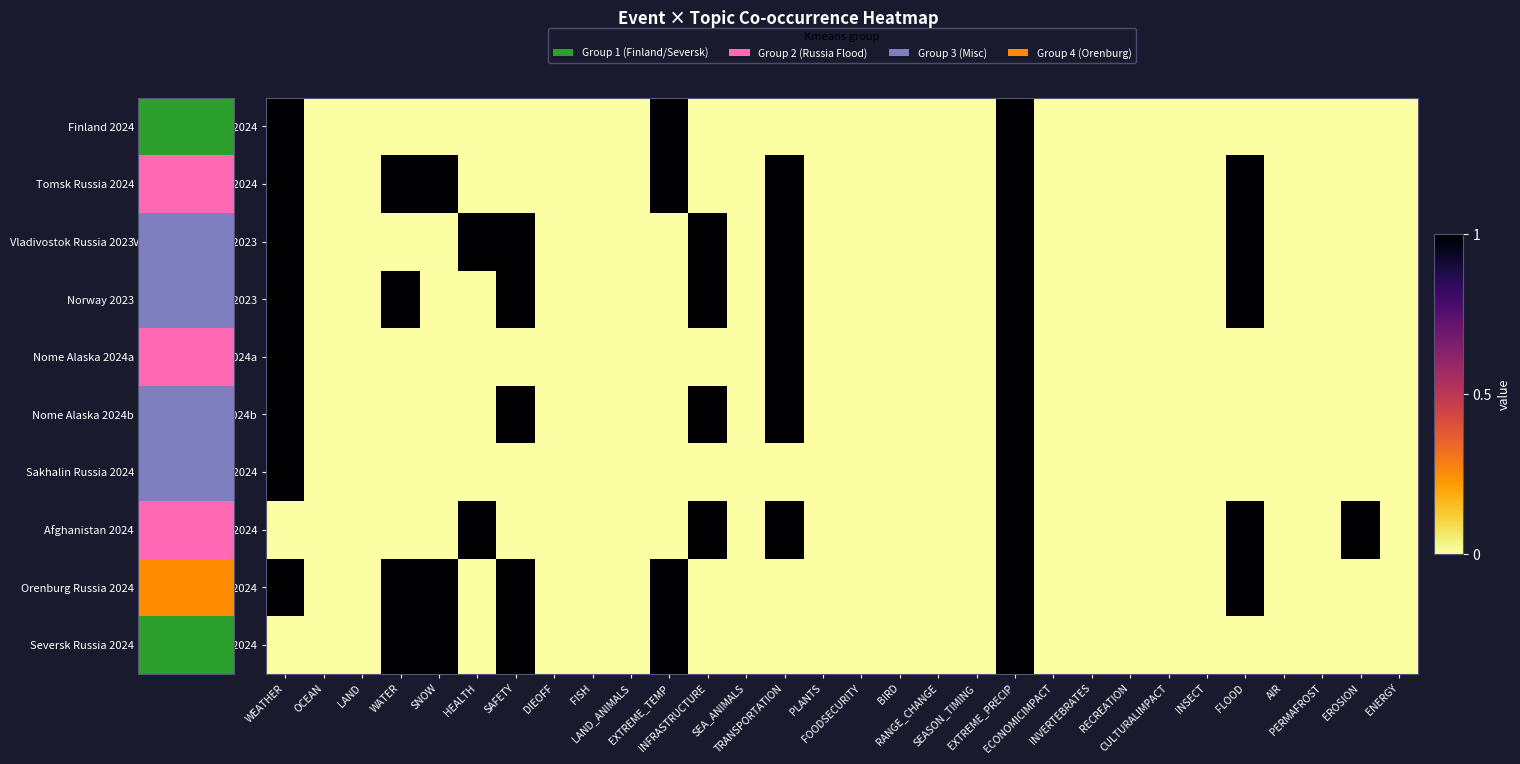

At how many categories does at least one series exceed 0?

11